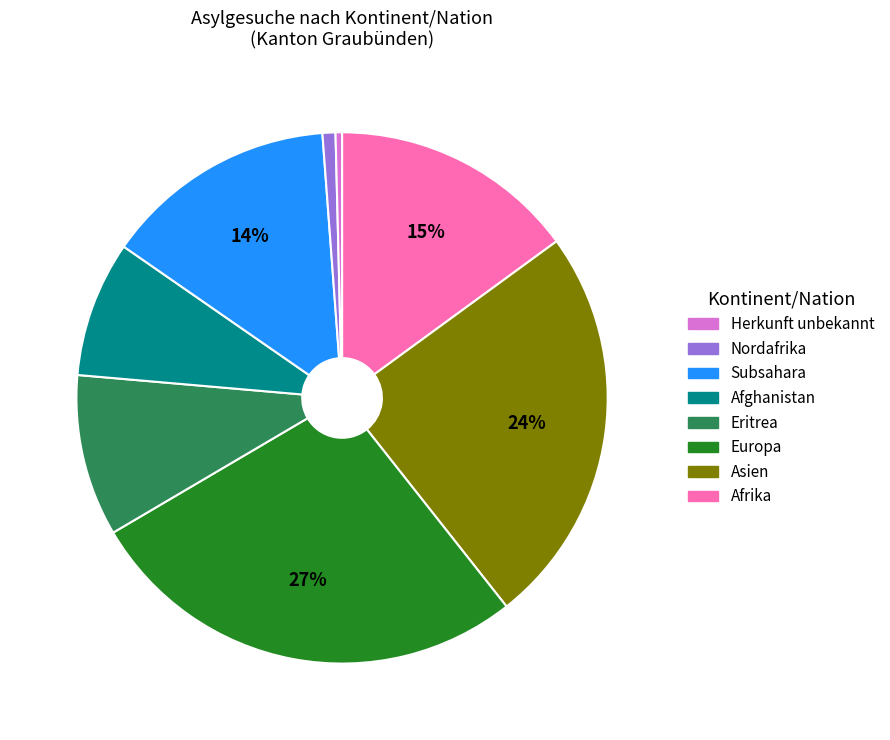

Is there any slice that represents more than half of the pie?

No